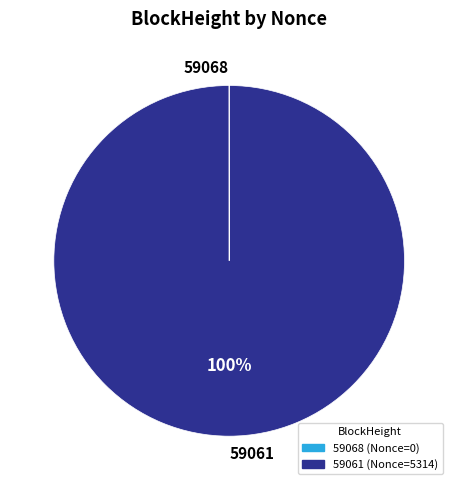

The 59061 slice represents 100% of the pie. True or false?

True